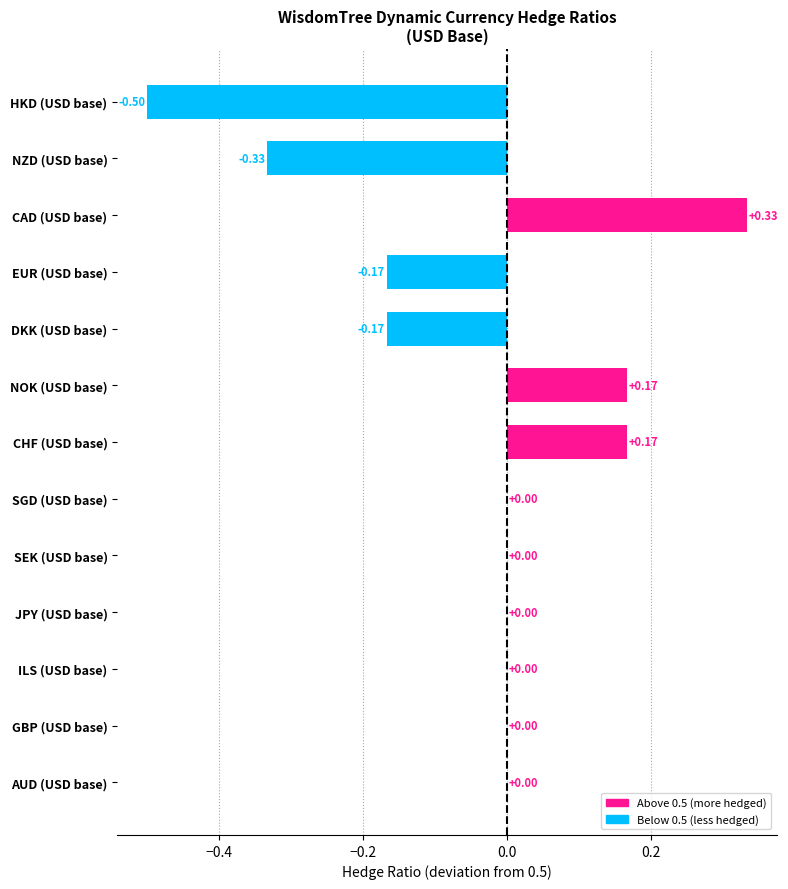

What is the change in value from ILS (USD base) to CAD (USD base)?

+0.3